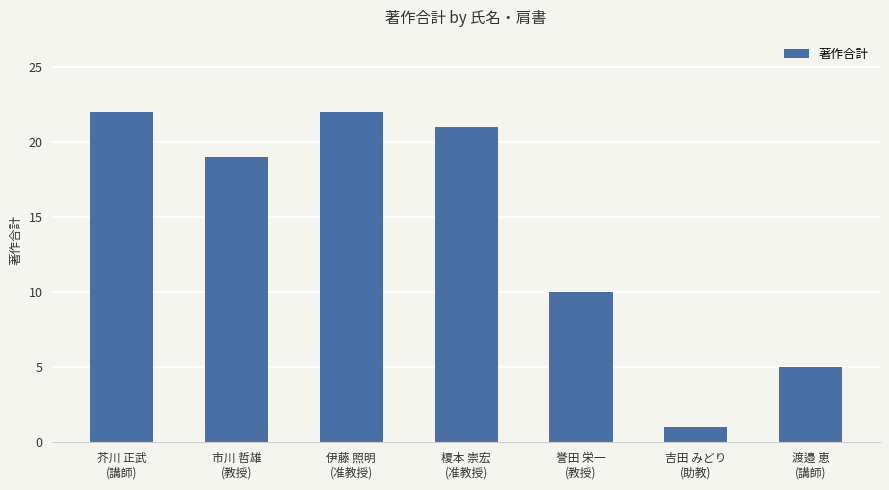

What is the value of the 4th bar from the left?

21